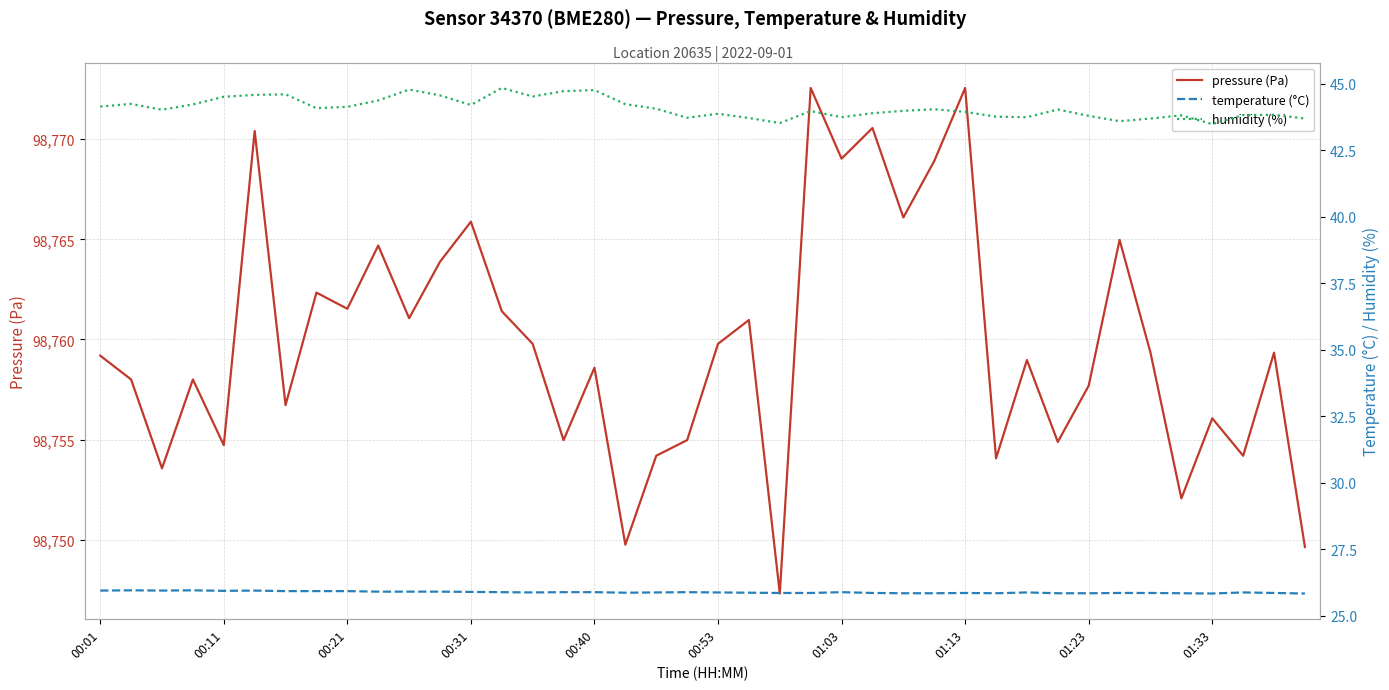

What is the lowest value of the pressure (Pa) series?

98747.3